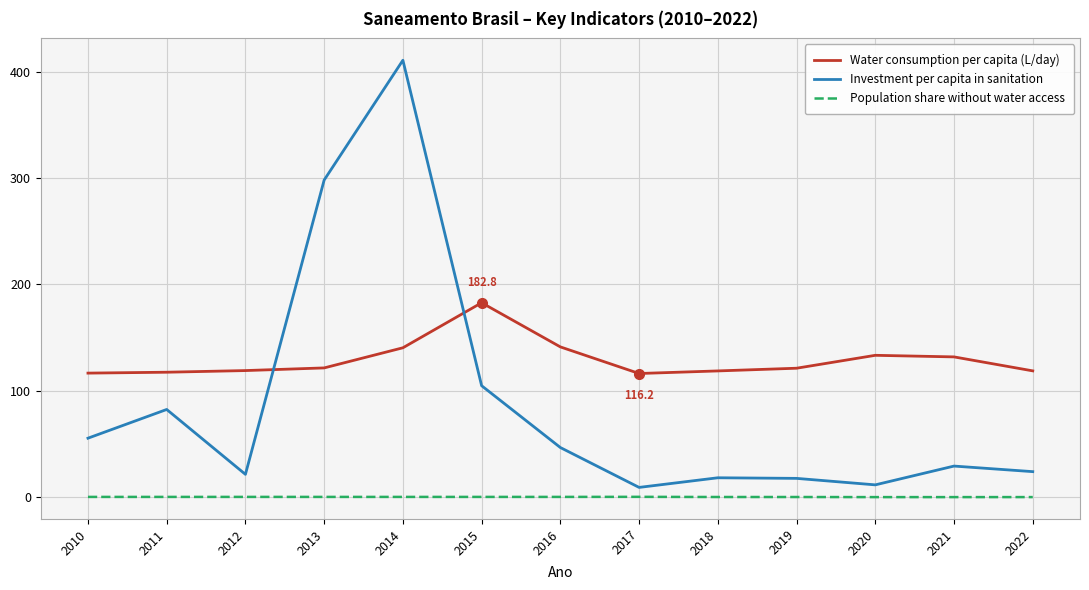

What is the spread (max minus min) of values at 2018?

118.6